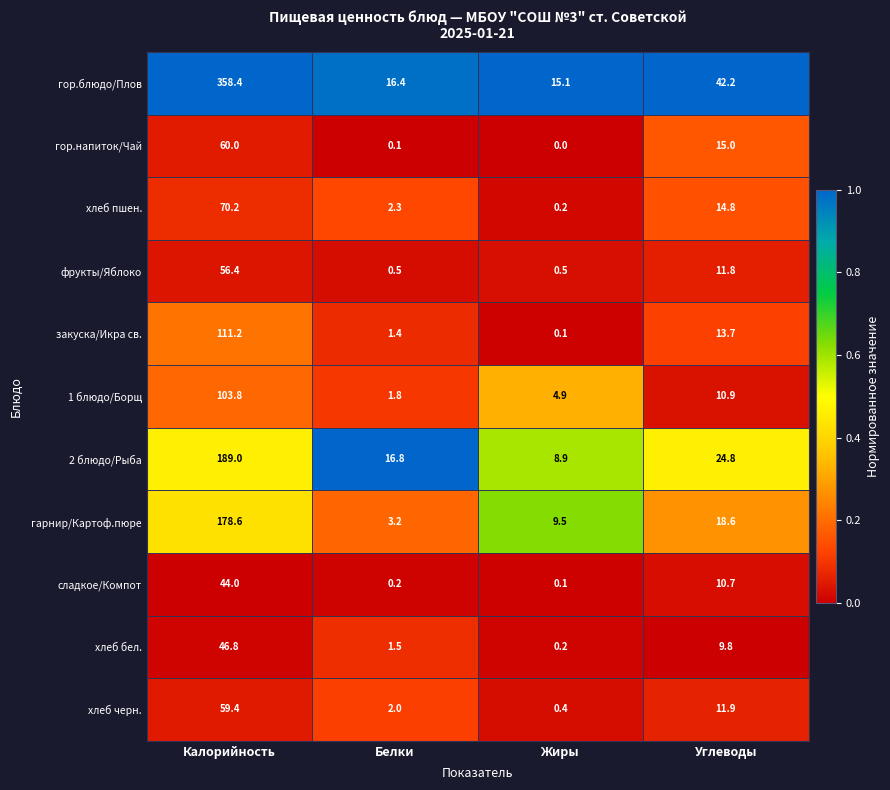

What is the sum of the закуска/Икра св. values at Белки and Жиры?

1.5